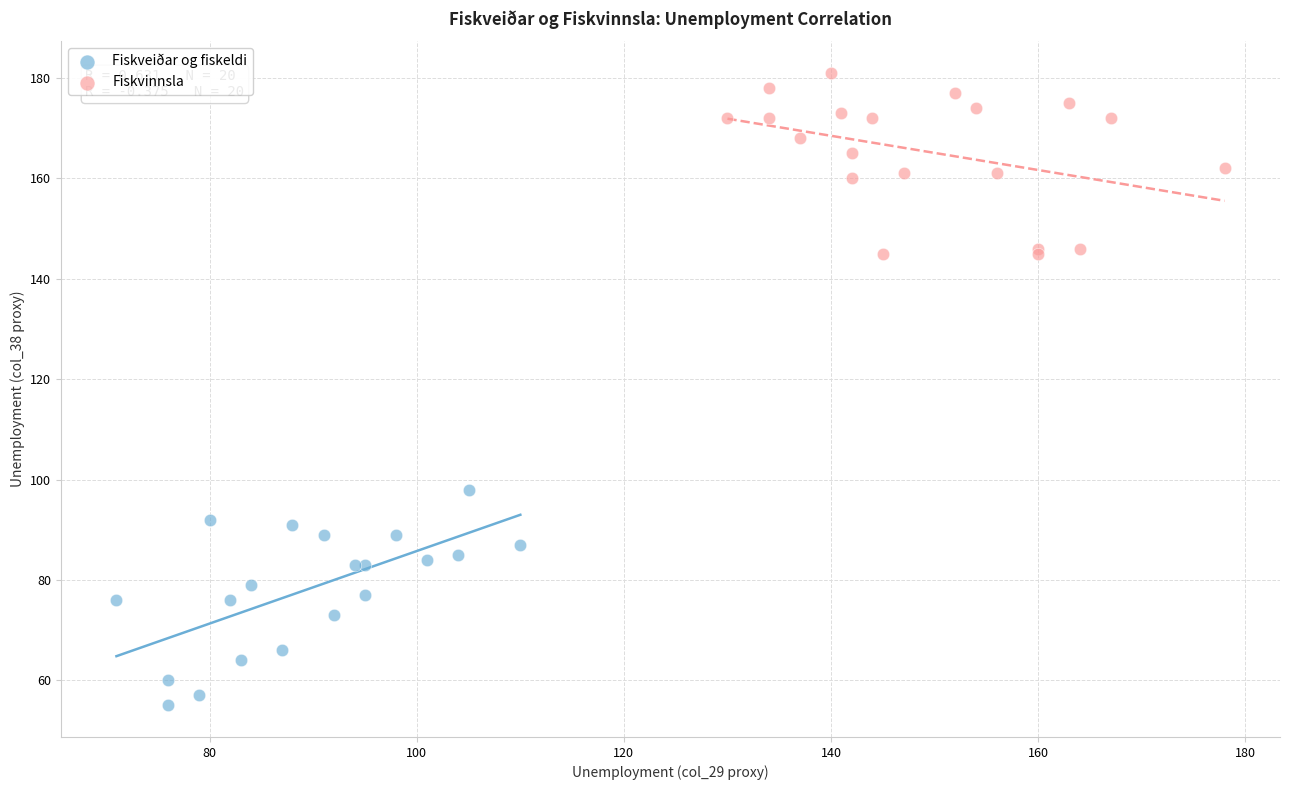

Which series contains the lowest Y value?

Fiskveiðar og fiskeldi